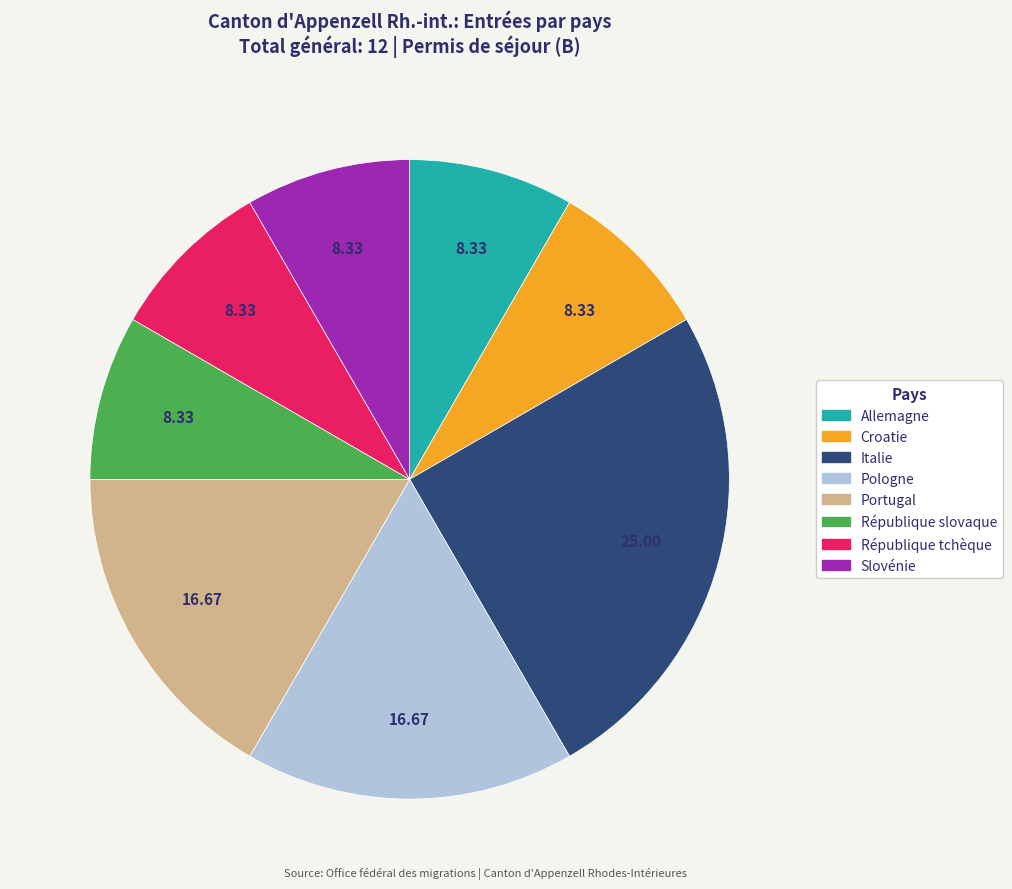

Count the number of slices in the pie.

8